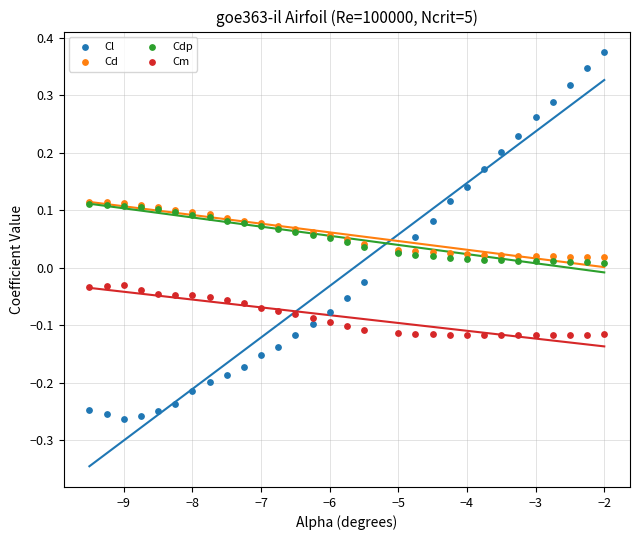

What are all the series names shown in the legend?

Cl, Cd, Cdp, Cm